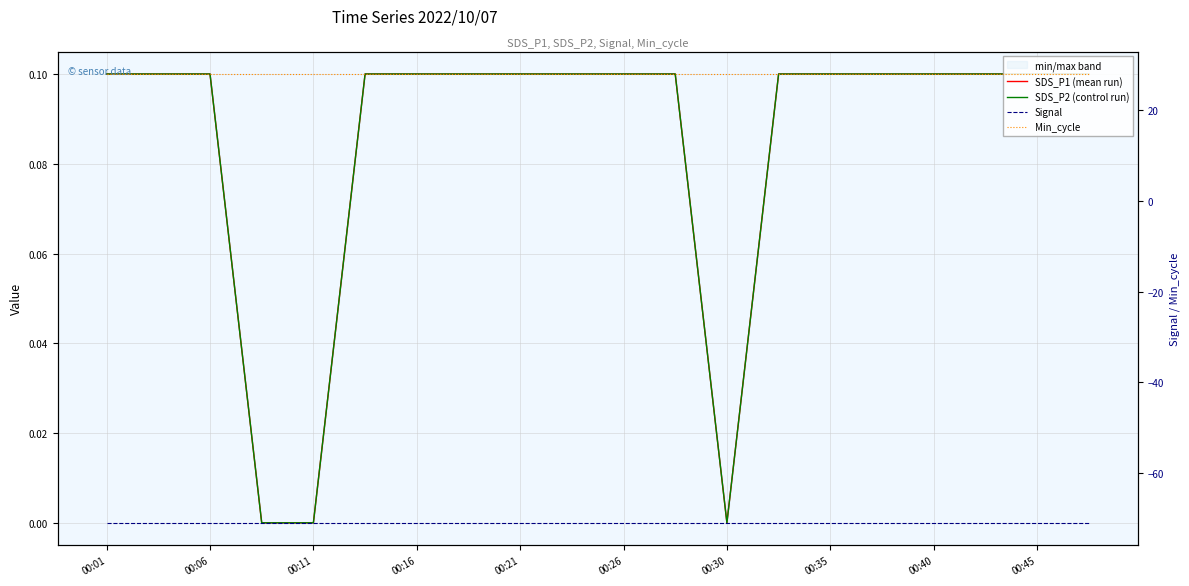

True or false: Min_cycle and SDS_P2 (control run) intersect in this chart.

False